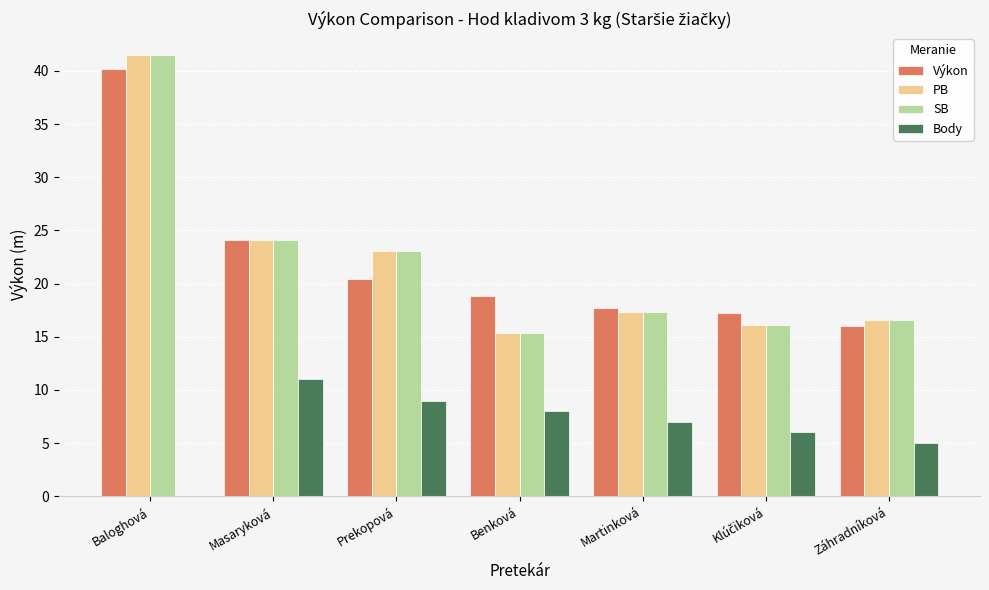

The value of SB at Baloghová is 41.5. True or false?

True